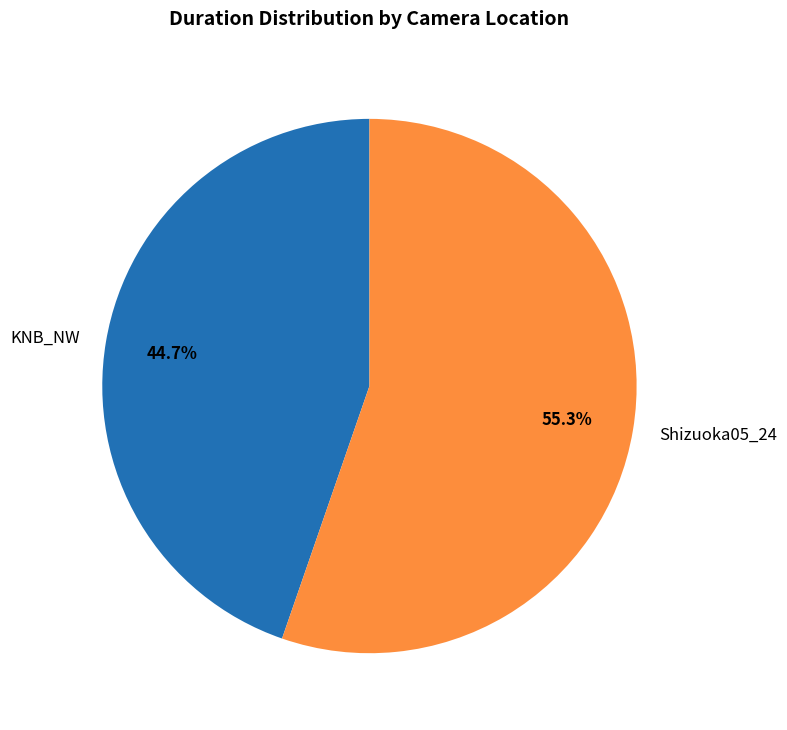

Which slice represents more than half of the pie?

Shizuoka05_24